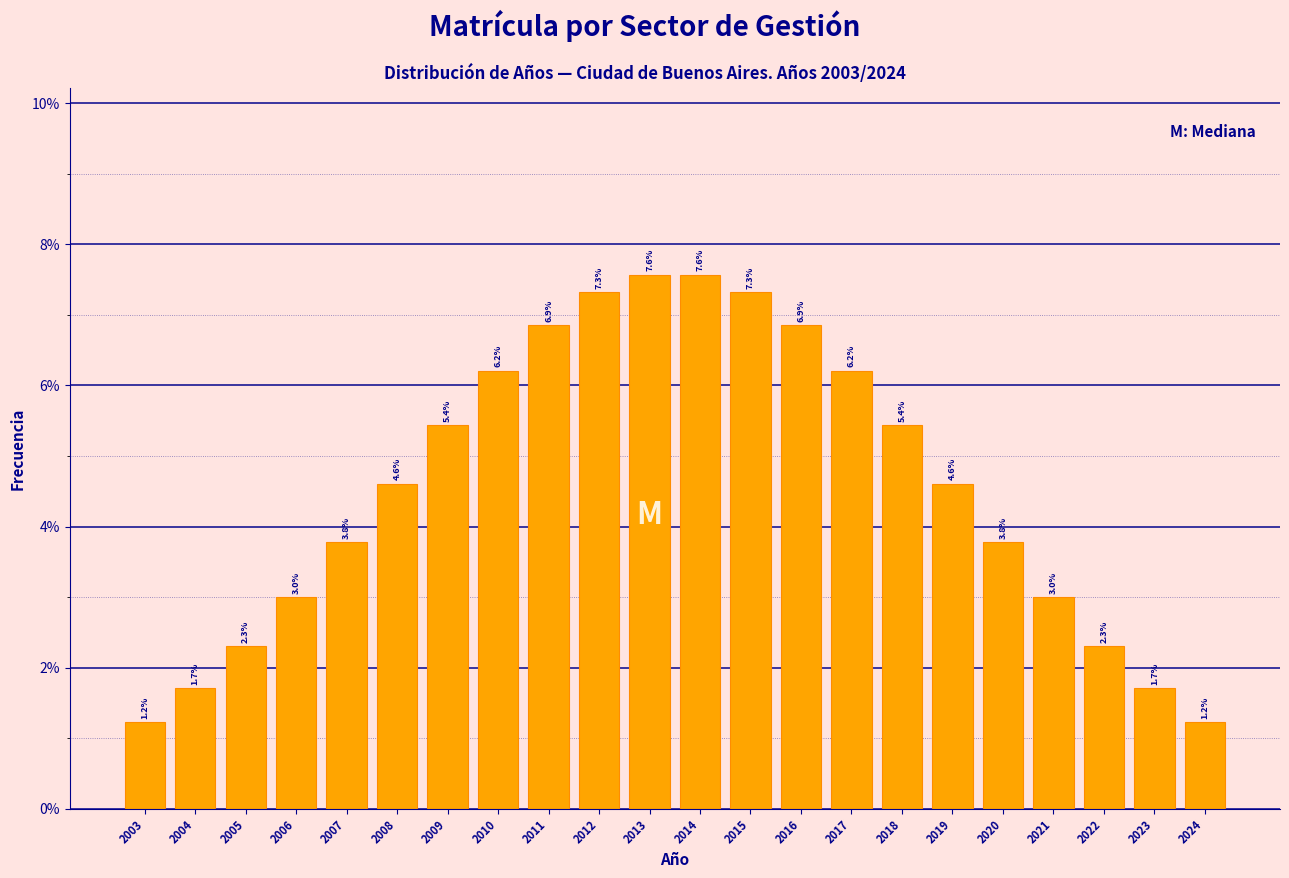

Reading right to left, extract all data points from this chart.

2024=1.2	2023=1.7	2022=2.3	2021=3.0	2020=3.8	2019=4.6	2018=5.4	2017=6.2	2016=6.9	2015=7.3	2014=7.6	2013=7.6	2012=7.3	2011=6.9	2010=6.2	2009=5.4	2008=4.6	2007=3.8	2006=3.0	2005=2.3	2004=1.7	2003=1.2